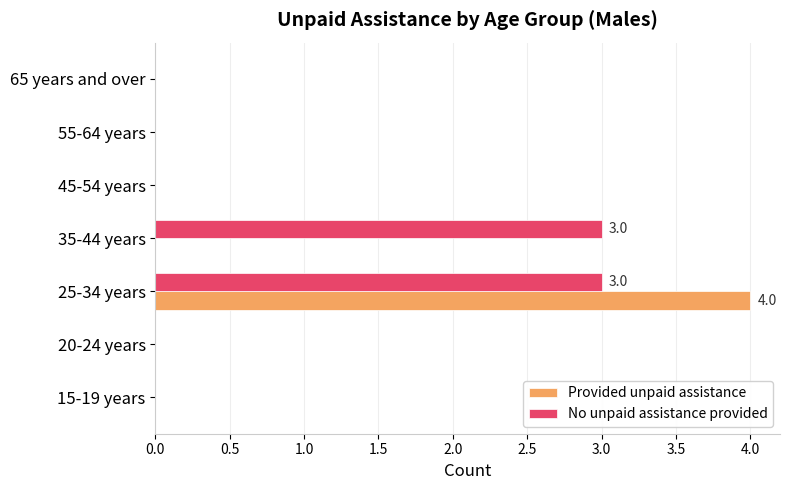

What is the sum of all No unpaid assistance provided values?

6